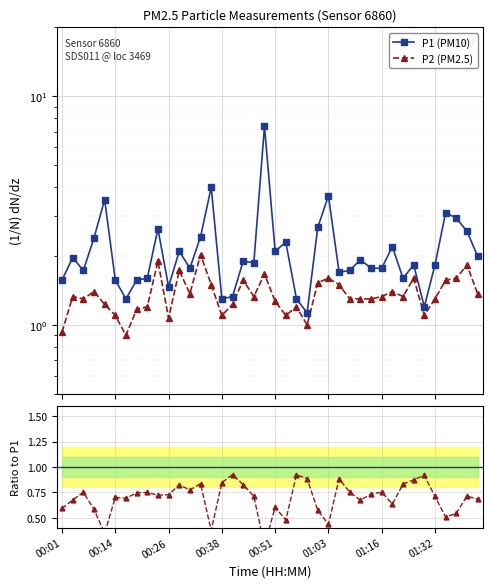

True or false: P2/P1 and P2 (PM2.5) intersect in this chart.

False